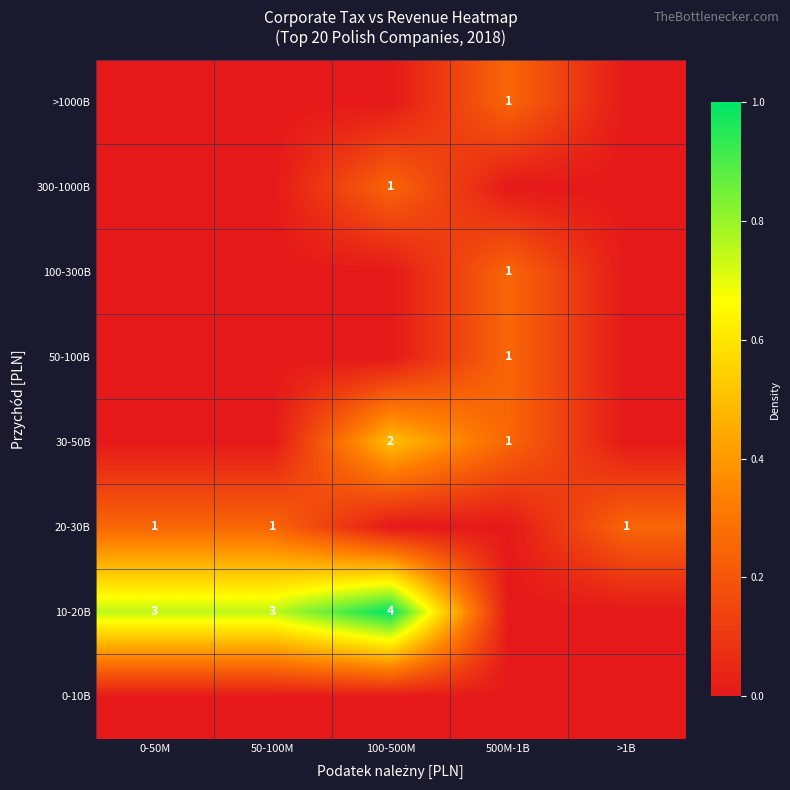

Is it true that 50-100B equals 1 at 500M-1B?

True